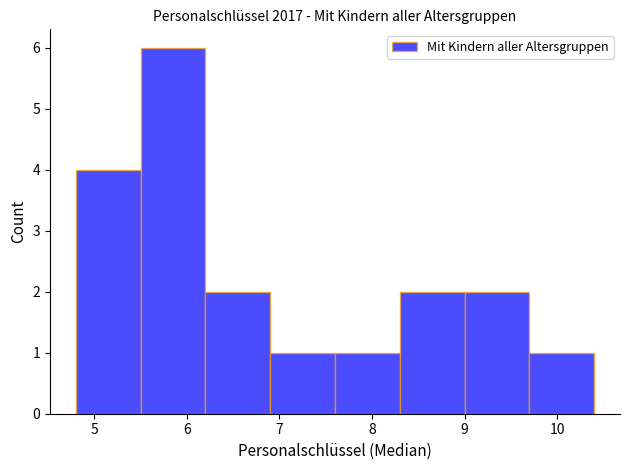

Reading left to right, list every bar in this chart as the range it spans on the x-axis followed by its height. The values are not printed on the chart, so give them approximately, as read against the axis.

4.8 to 5.5: 4
5.5 to 6.2: 6
6.2 to 6.9: 2
6.9 to 7.6: 1
7.6 to 8.3: 1
8.3 to 9.0: 2
9.0 to 9.7: 2
9.7 to 10.4: 1